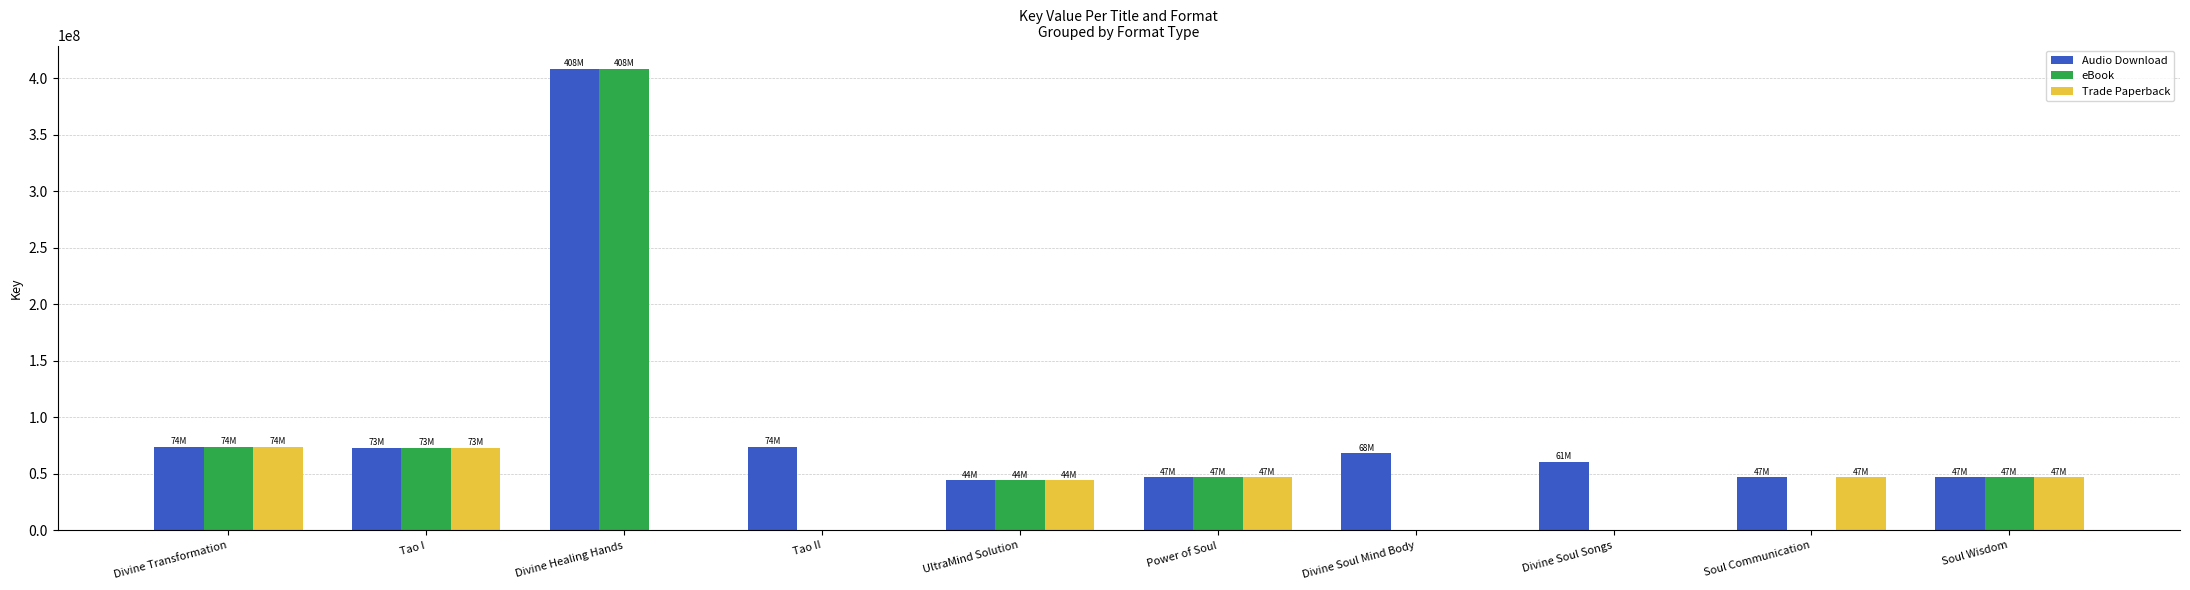

The Trade Paperback series shows 23903403 at Divine Soul Mind Body. True or false?

False